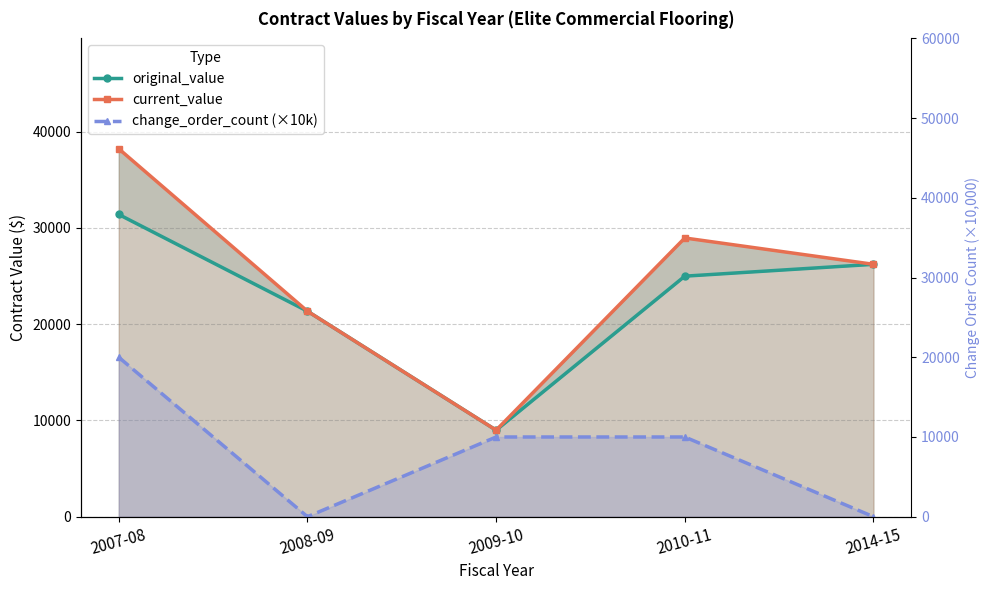

Which series has the widest spread of values?

current_value